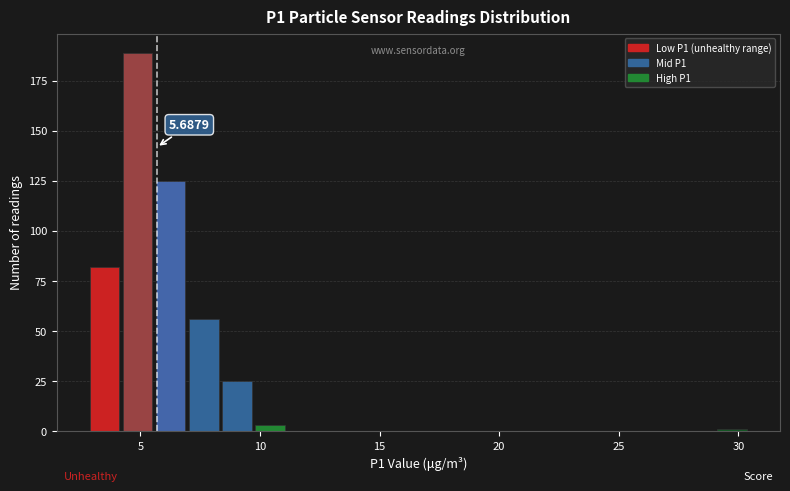

Around what value on the x-axis is the tallest bar? Give the approximate position of its centre, as read against the axis.

5.0